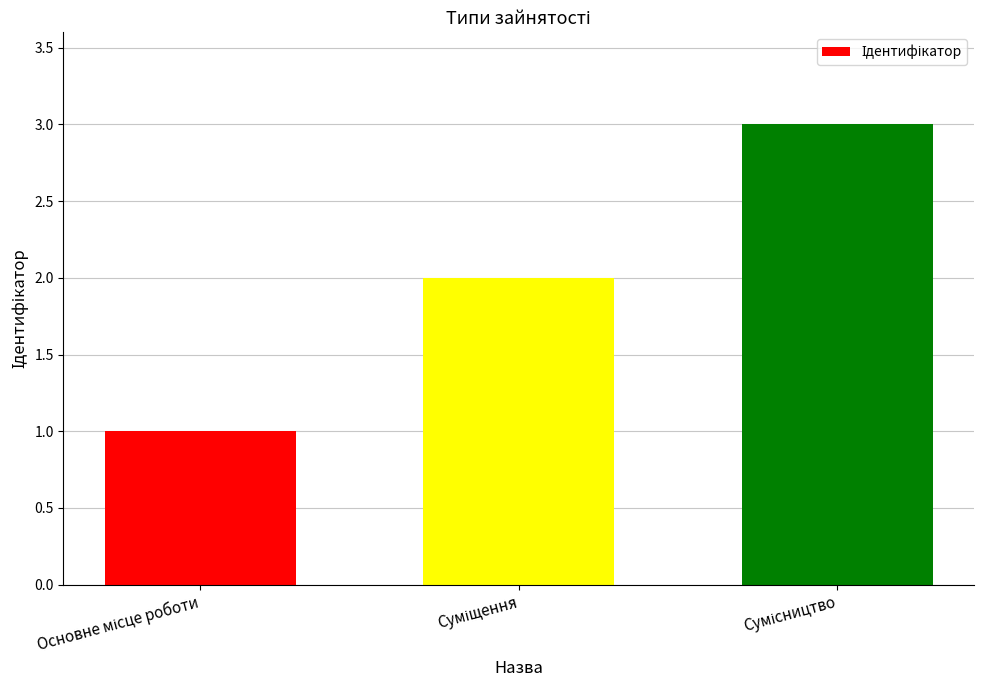

What is the average value?

2